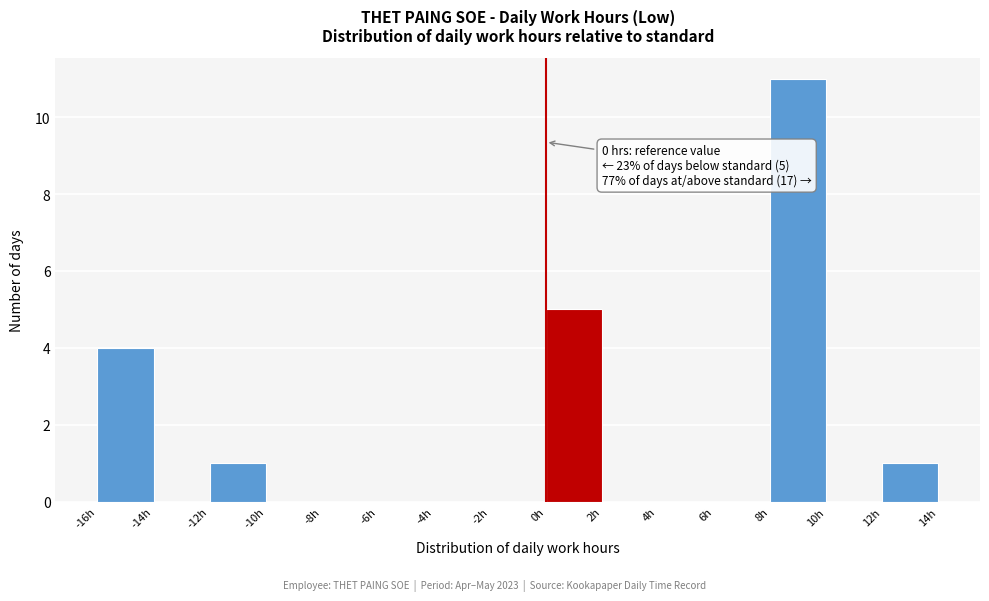

Which range on the x-axis has the tallest bar?

8 to 10